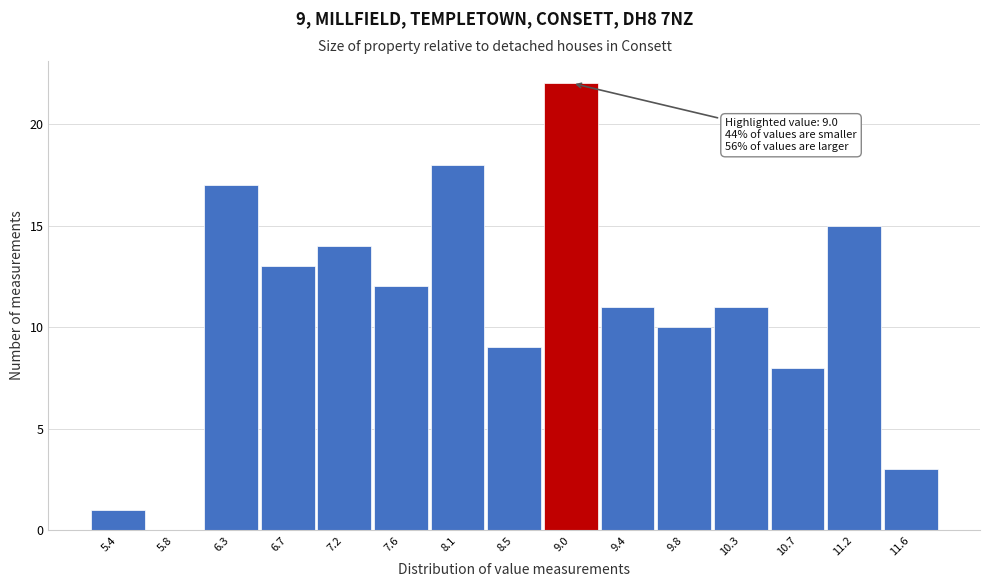

Reading left to right, what are all the values shown in this chart?

5.4=1	5.8=0	6.3=17	6.7=13	7.2=14	7.6=12	8.1=18	8.5=9	9.0=22	9.4=11	9.8=10	10.3=11	10.7=8	11.2=15	11.6=3